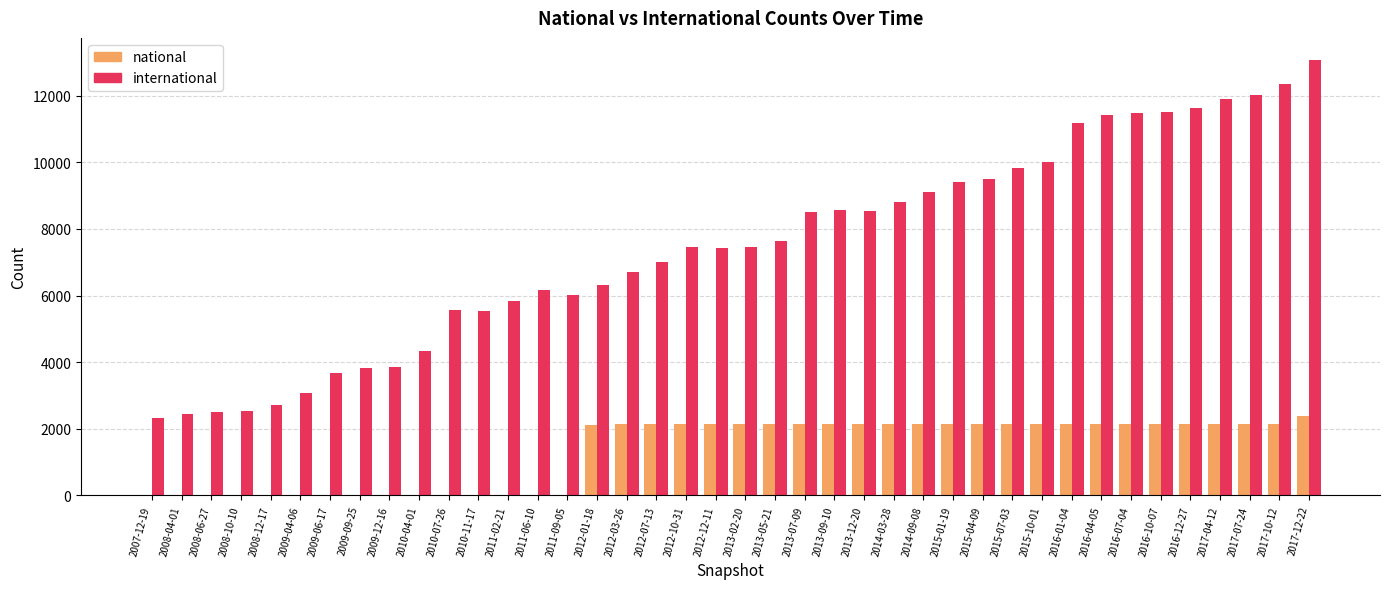

Is the value of international at 2009-12-16 greater than the value of national at 2008-06-27?

Yes